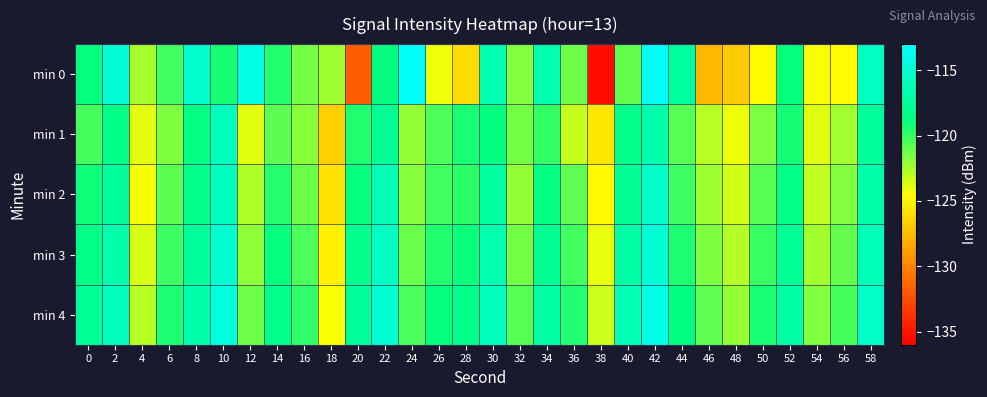

Reading left to right, extract all data points from this chart.

min 0: 0=-118.9	2=-114.9	4=-122.5	6=-120.2	8=-115.3	10=-119.3	12=-114.2	14=-119.5	16=-121.4	18=-122.3	20=-131.7	22=-118.7	24=-113.3	26=-124.1	28=-126.0	30=-116.6	32=-121.7	34=-116.7	36=-121.3	38=-135.3	40=-121.0	42=-113.4	44=-117.4	46=-127.7	48=-126.9	50=-124.6	52=-118.8	54=-124.3	56=-124.6	58=-115.8
min 1: 0=-120.3	2=-118.4	4=-123.9	6=-121.6	8=-118.6	10=-116.1	12=-123.9	14=-120.8	16=-121.8	18=-126.6	20=-119.5	22=-117.8	24=-122.1	26=-120.5	28=-119.3	30=-118.7	32=-121.4	34=-119.9	36=-123.2	38=-125.6	40=-118.3	42=-116.8	44=-120.7	46=-122.9	48=-124.1	50=-121.5	52=-119.2	54=-123.8	56=-122.4	58=-117.6
min 2: 0=-119.1	2=-117.5	4=-124.3	6=-120.8	8=-118.2	10=-115.9	12=-122.7	14=-119.6	16=-121.2	18=-125.8	20=-118.9	22=-116.4	24=-121.8	26=-120.2	28=-119.7	30=-117.3	32=-122.1	34=-118.6	36=-120.9	38=-124.7	40=-117.8	42=-115.6	44=-120.1	46=-122.3	48=-123.5	50=-120.7	52=-118.5	54=-123.1	56=-121.7	58=-116.9
min 3: 0=-118.4	2=-116.8	4=-123.6	6=-120.1	8=-117.5	10=-115.2	12=-122.0	14=-118.9	16=-120.5	18=-125.1	20=-118.2	22=-115.7	24=-121.1	26=-119.5	28=-119.0	30=-116.6	32=-121.4	34=-117.9	36=-120.2	38=-124.0	40=-117.1	42=-114.9	44=-119.4	46=-121.6	48=-122.8	50=-120.0	52=-117.8	54=-122.4	56=-121.0	58=-116.2
min 4: 0=-117.7	2=-116.1	4=-122.9	6=-119.4	8=-116.8	10=-114.5	12=-121.3	14=-118.2	16=-119.8	18=-124.4	20=-117.5	22=-115.0	24=-120.4	26=-118.8	28=-118.3	30=-115.9	32=-120.7	34=-117.2	36=-119.5	38=-123.3	40=-116.4	42=-114.2	44=-118.7	46=-120.9	48=-122.1	50=-119.3	52=-117.1	54=-121.7	56=-120.3	58=-115.5